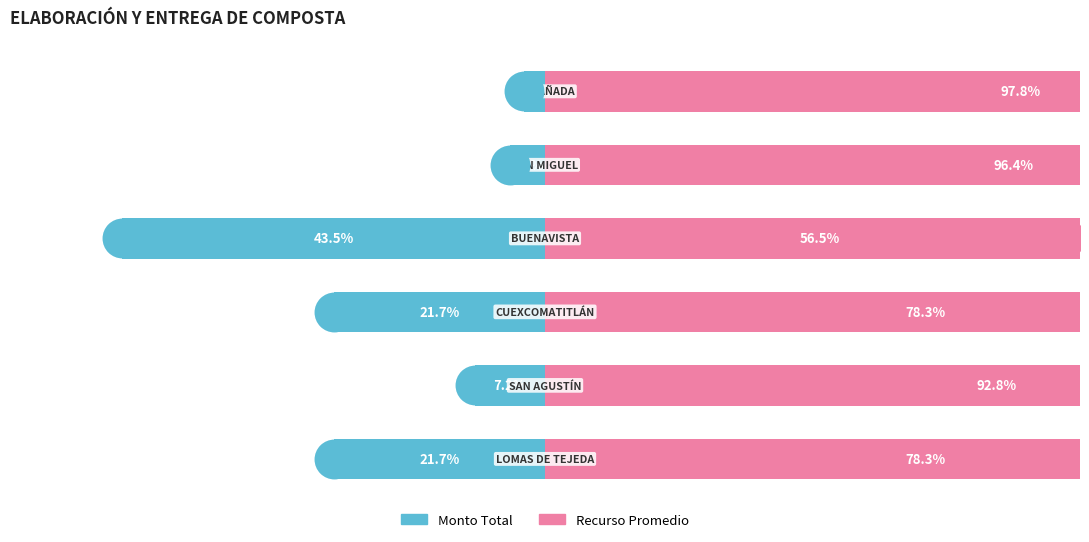

Is the value of Monto (izquierda) at 4 greater than the value of Recurso (derecha) at 4?

No